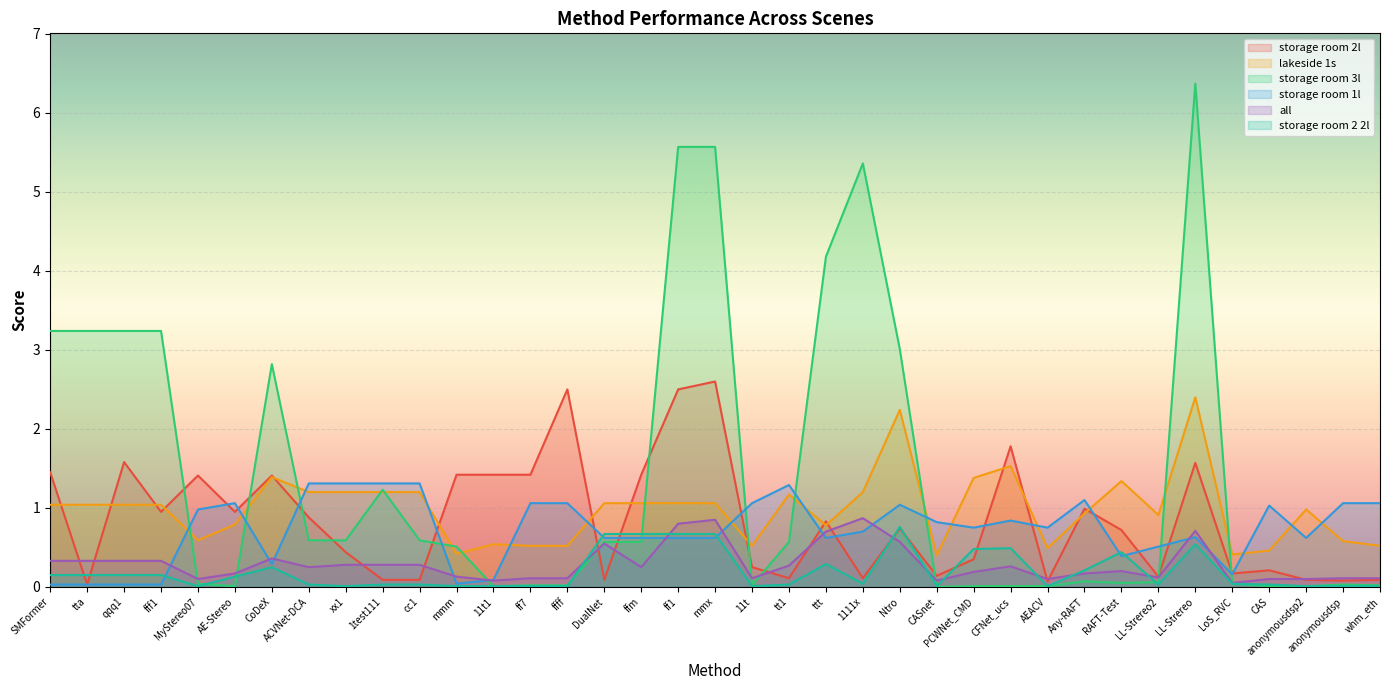

Between 1test111 and 11t, which series saw the biggest shift?

storage room 3l